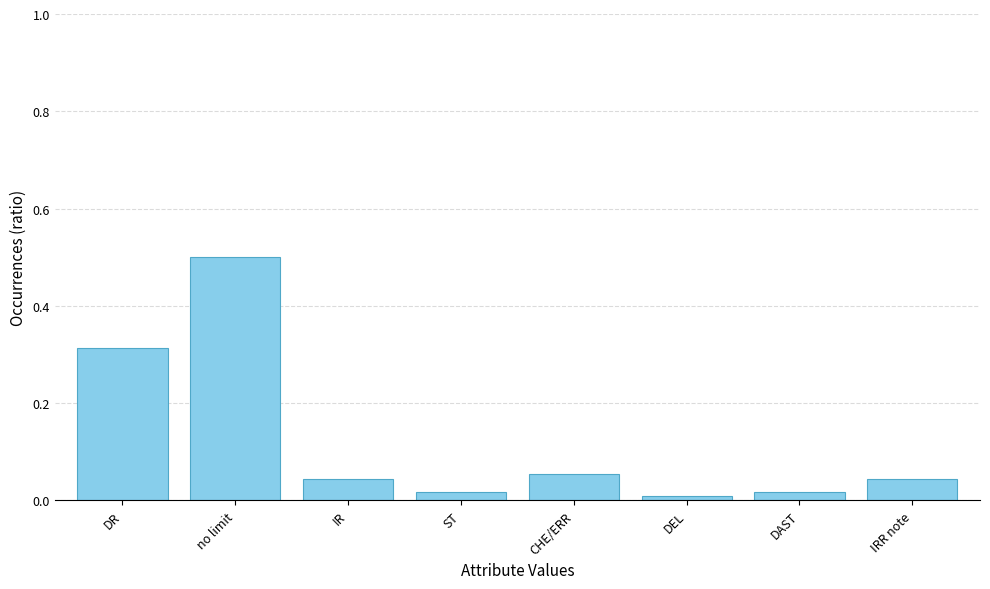

What is the label of the 4th bar from the left?

ST